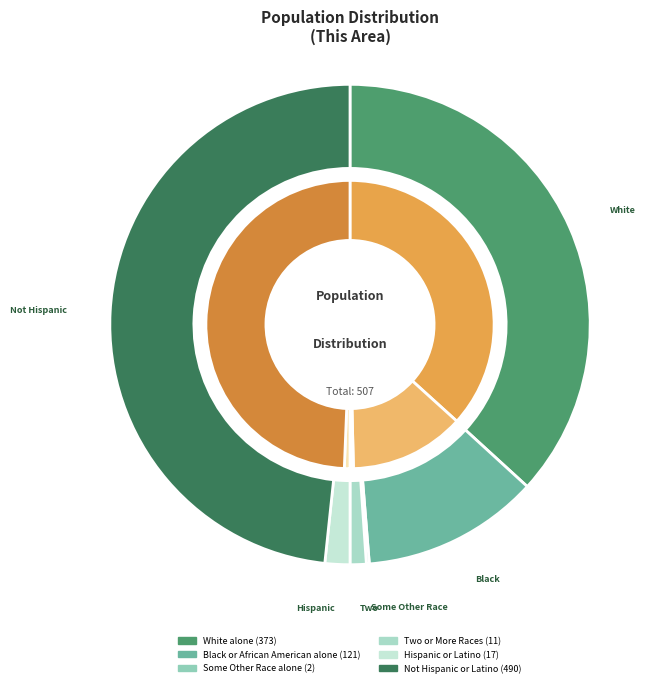

Rank the categories by value from lowest to highest.

Some Other Race alone, Two or More Races, Hispanic or Latino, Black or African American alone, White alone, Not Hispanic or Latino